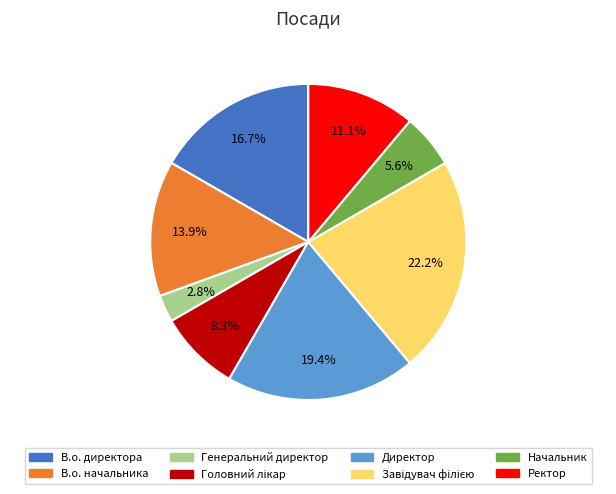

What percentage is NOT represented by Начальник?

94.4%